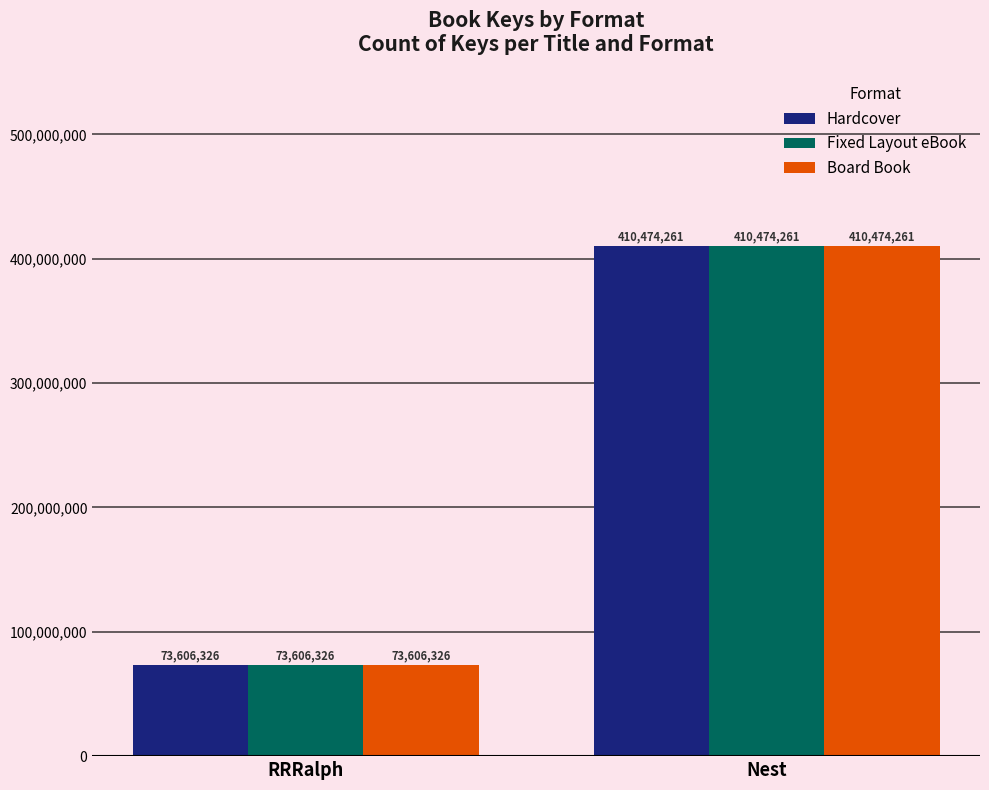

What is the minimum value shown in the chart?

73606326